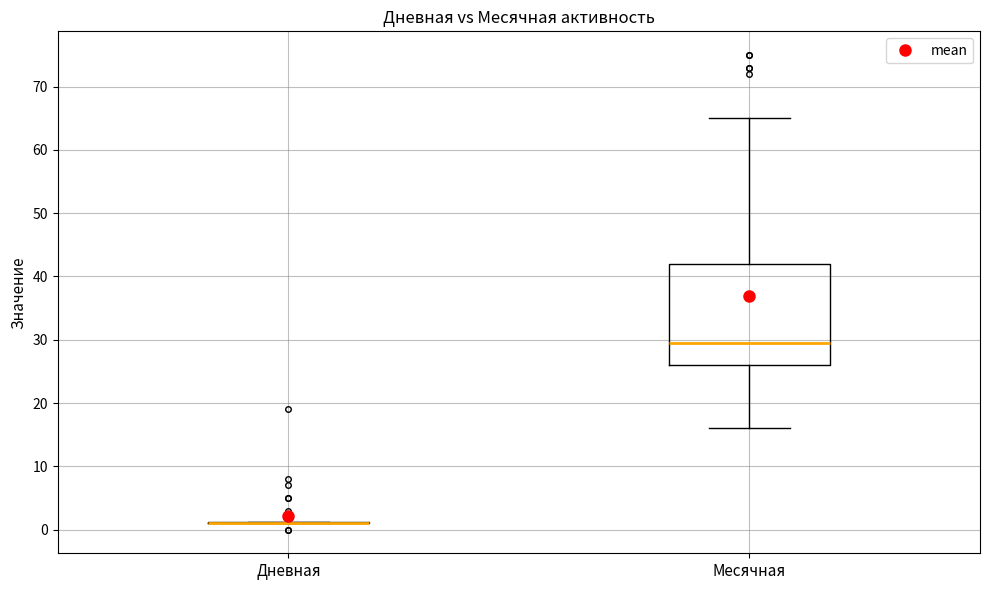

Where does the median line of the box for Месячная sit on the y-axis? The values are not printed on the chart, so give them approximately, as read against the axis.

30